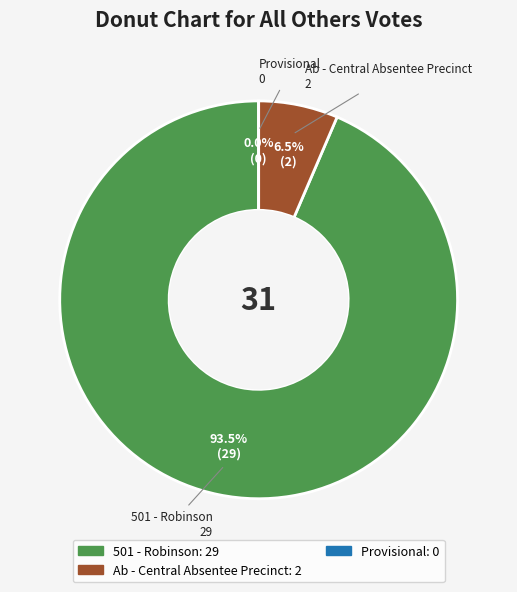

What is the total percentage of Provisional and Ab - Central Absentee Precinct?

6.5%